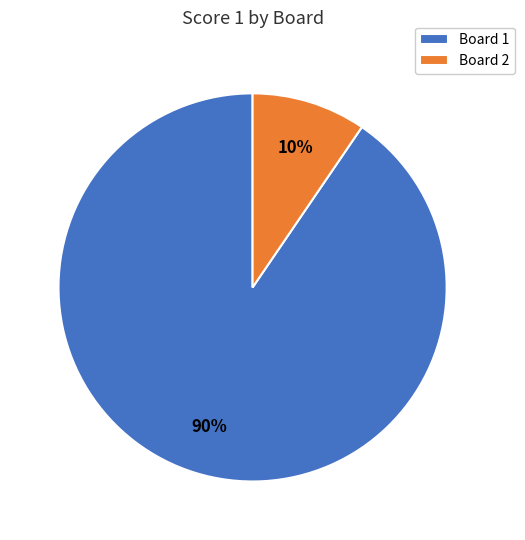

What is the majority slice?

Board 1